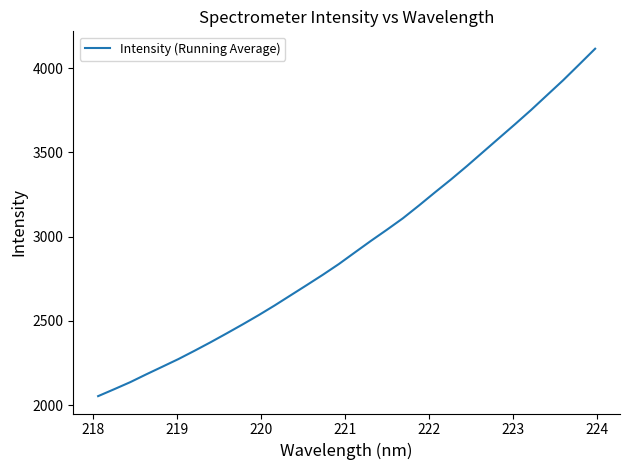

What is the smallest value displayed?

2054.0